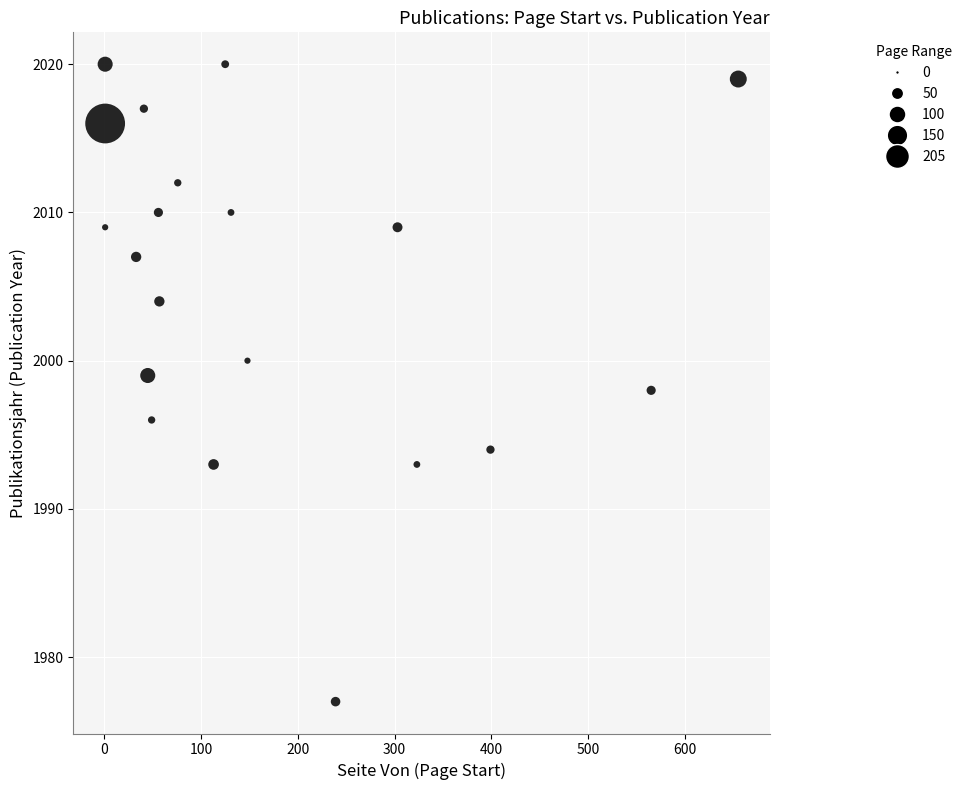

What is the range of X values (max minus min)?

654